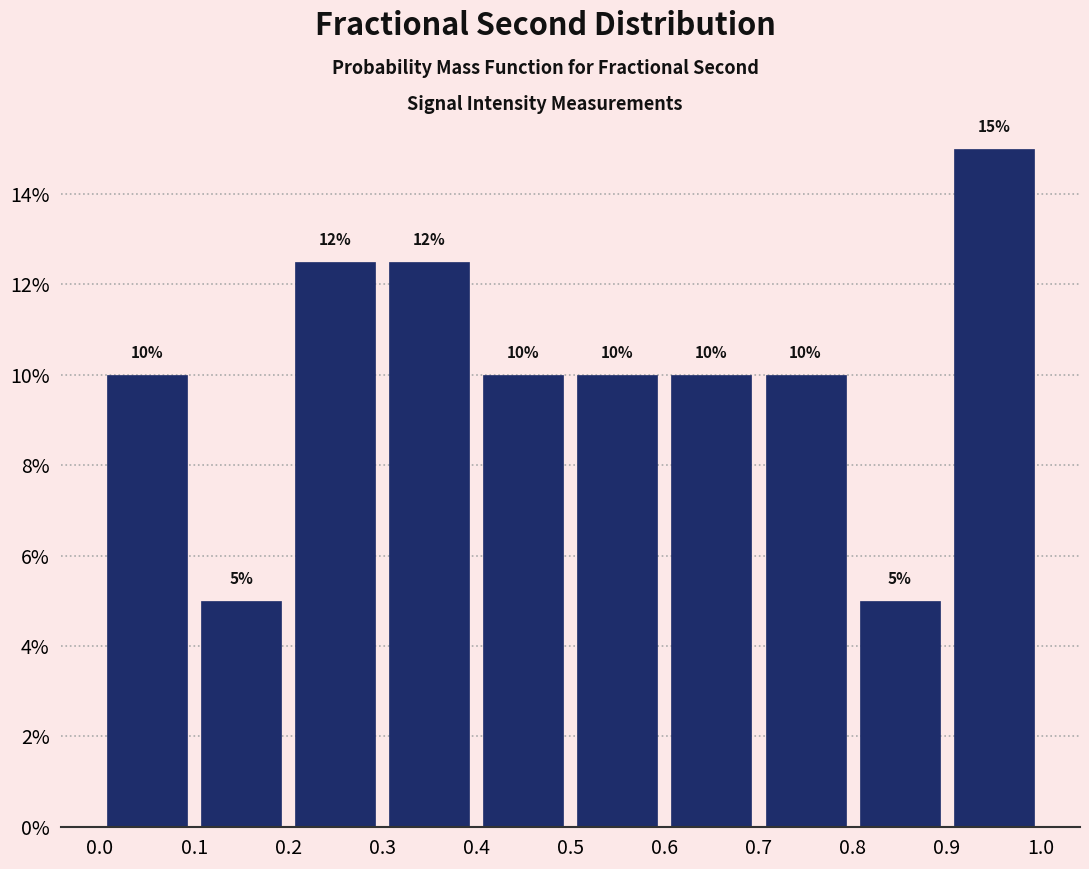

Which range on the x-axis has the tallest bar?

0.9 to 1.0